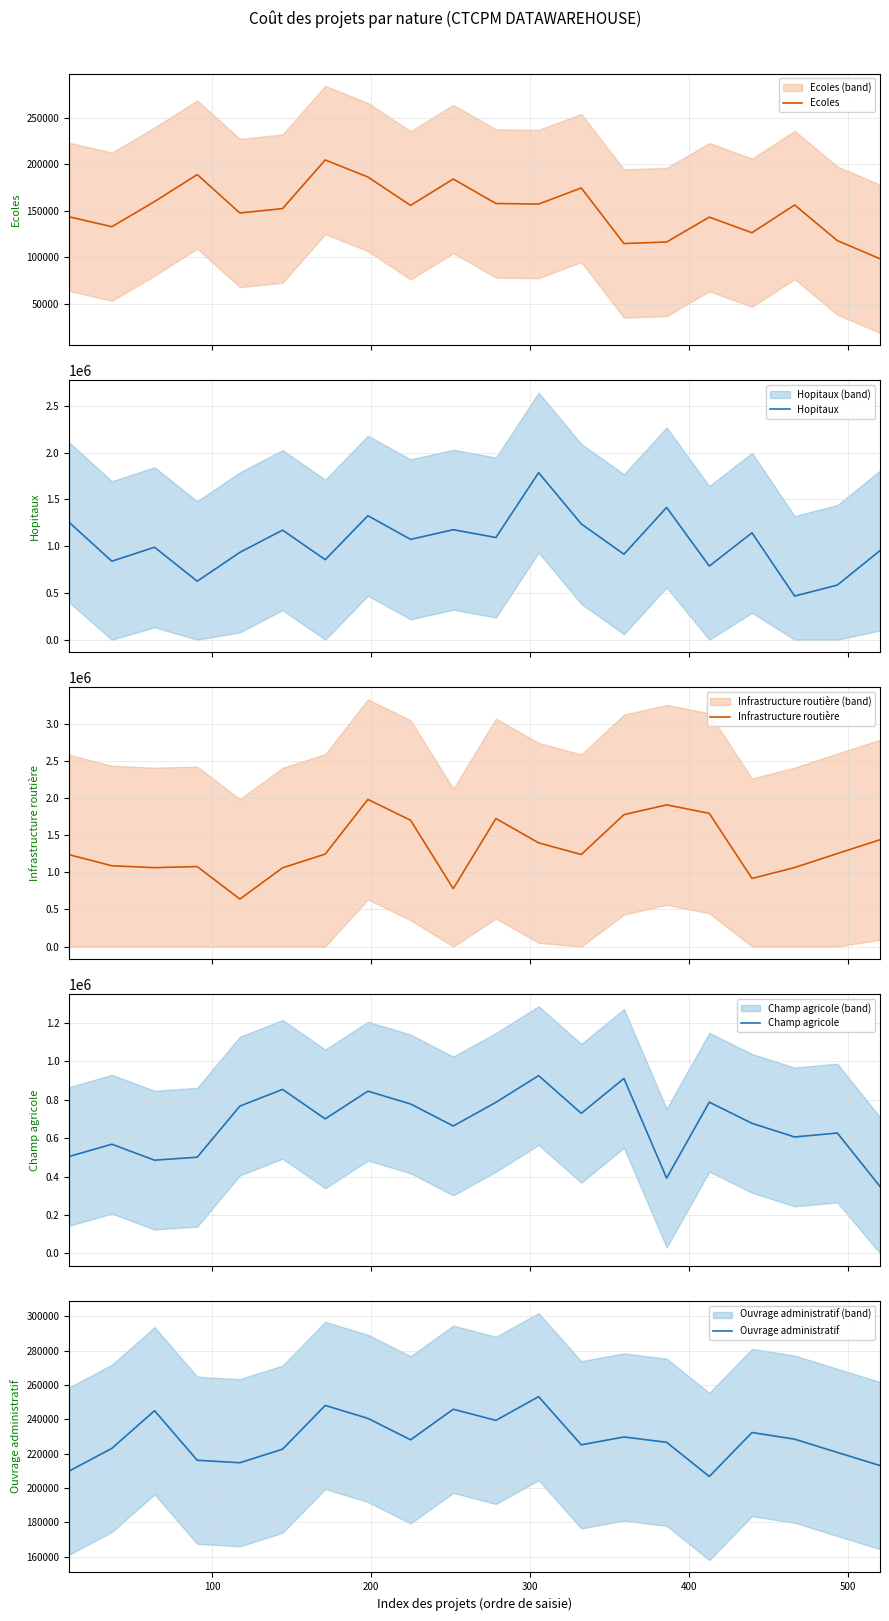

What is the minimum value for Ouvrage administratif?

206717.9